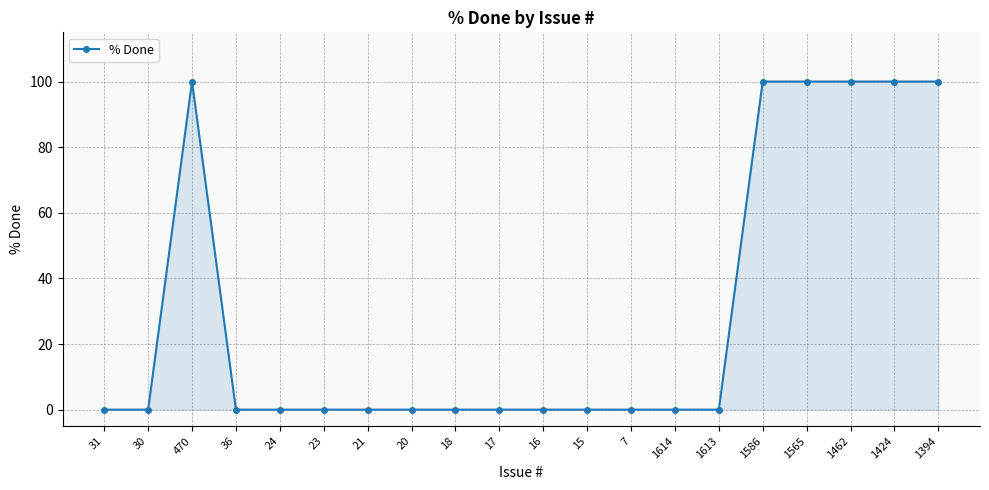

Reading left to right, extract all data points from this chart.

31=0	30=0	470=100	36=0	24=0	23=0	21=0	20=0	18=0	17=0	16=0	15=0	7=0	1614=0	1613=0	1586=100	1565=100	1462=100	1424=100	1394=100